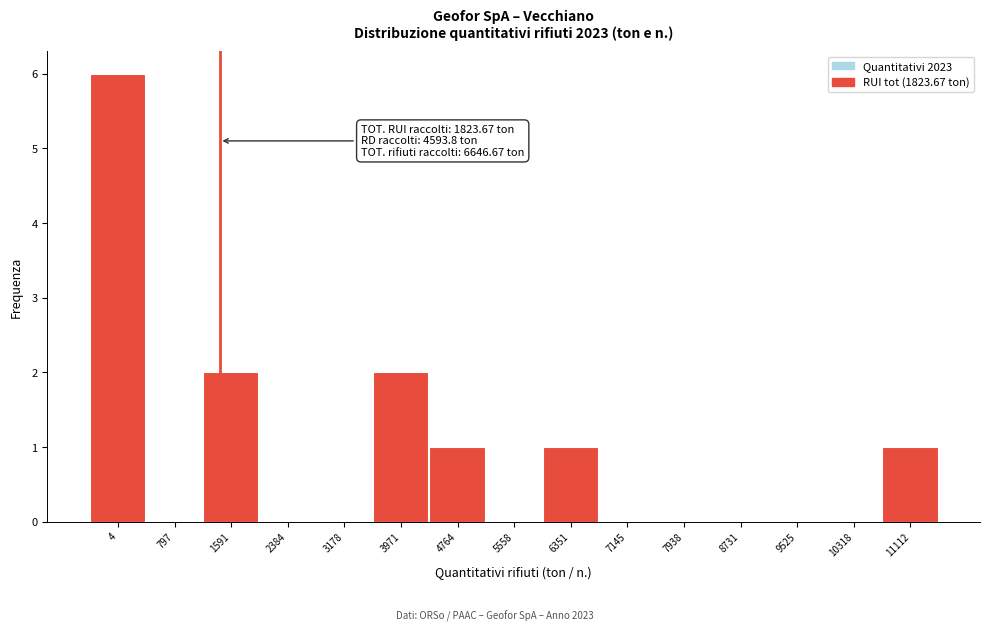

Reading right to left, what are all the values shown in this chart?

11112=1	10318=0	9525=0	8731=0	7938=0	7145=0	6351=1	5558=0	4764=1	3971=2	3178=0	2384=0	1591=2	797=0	4=6